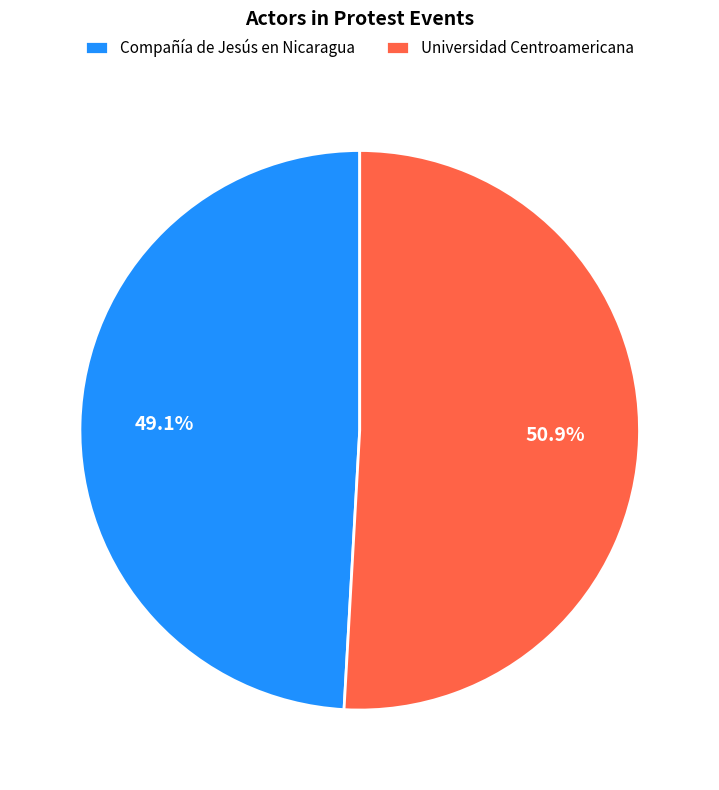

The Compañía de Jesús en Nicaragua slice represents 57% of the pie. True or false?

False